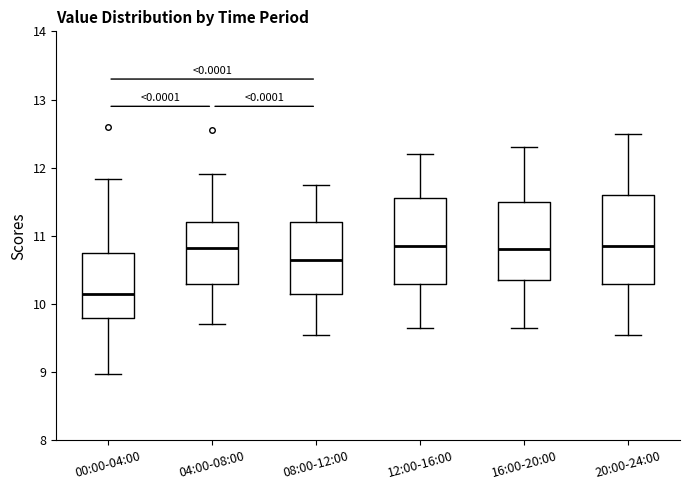

Reading left to right, transcribe this box plot: for each box, give where its median line is, the range the box spans, and where its two whiskers end, as read against the y-axis. The values are not printed on the chart, so give them approximately, as read against the axis.

00:00-04:00: median 10.2, box 9.8 to 10.8, whiskers 9.0 to 11.8
04:00-08:00: median 10.8, box 10.3 to 11.2, whiskers 9.7 to 11.9
08:00-12:00: median 10.7, box 10.2 to 11.2, whiskers 9.6 to 11.8
12:00-16:00: median 10.9, box 10.3 to 11.6, whiskers 9.7 to 12.2
16:00-20:00: median 10.8, box 10.4 to 11.5, whiskers 9.7 to 12.3
20:00-24:00: median 10.9, box 10.3 to 11.6, whiskers 9.6 to 12.5